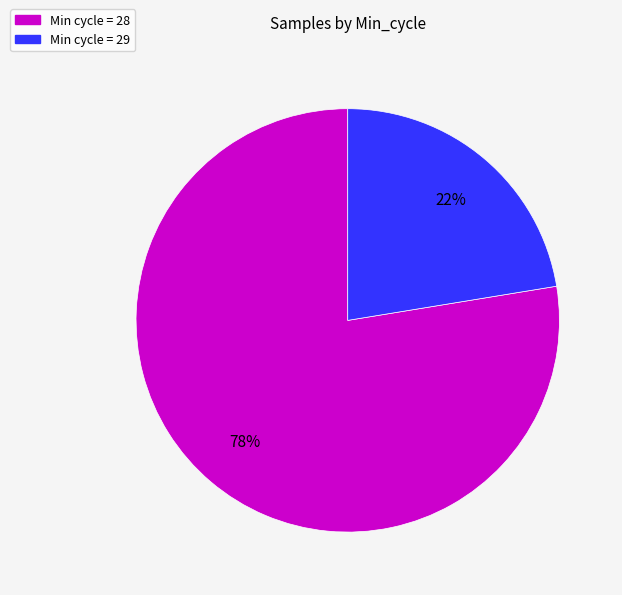

What is the smallest slice in the pie chart?

Min cycle = 29